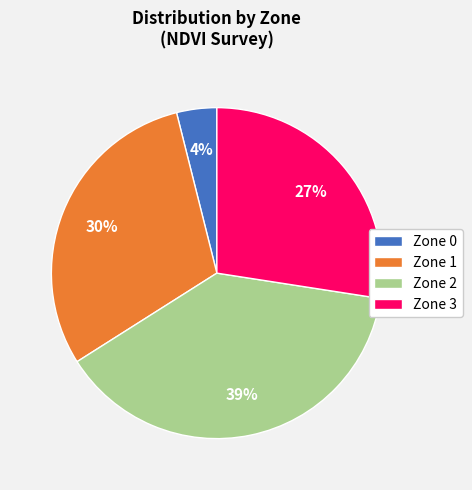

Is it true that Zone 3 is 27% of the pie?

True